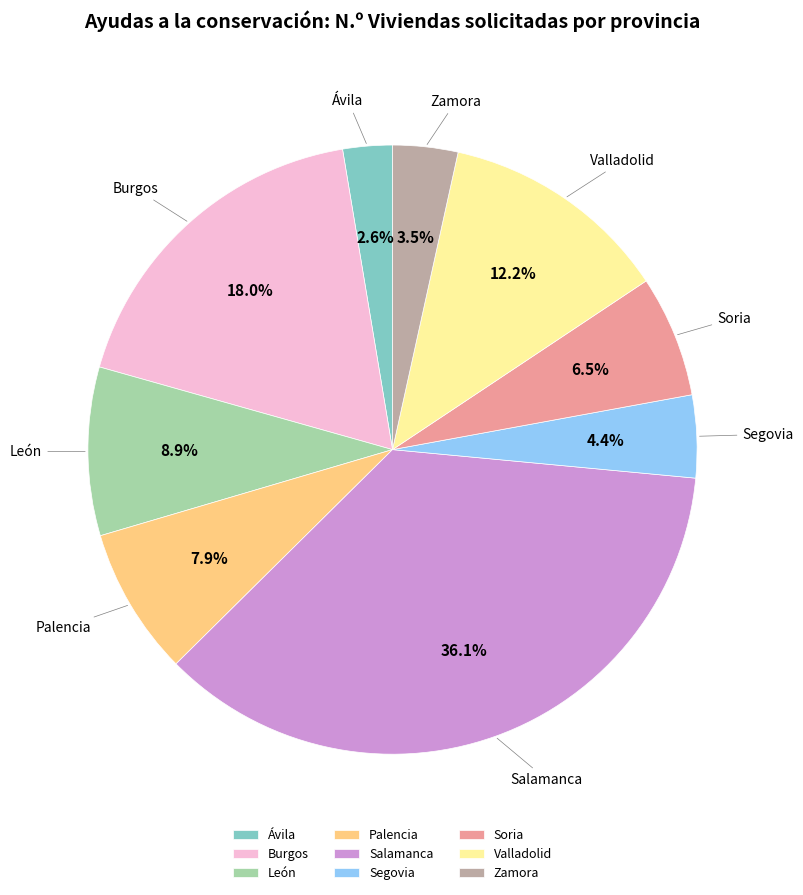

What percentage is the Palencia slice, to the nearest percent?

8%